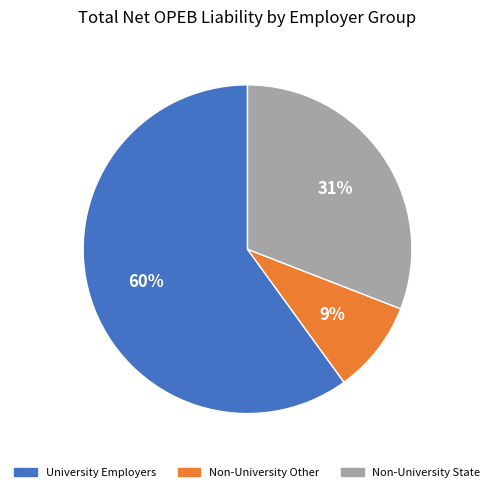

Is there any slice that represents more than half of the pie?

Yes